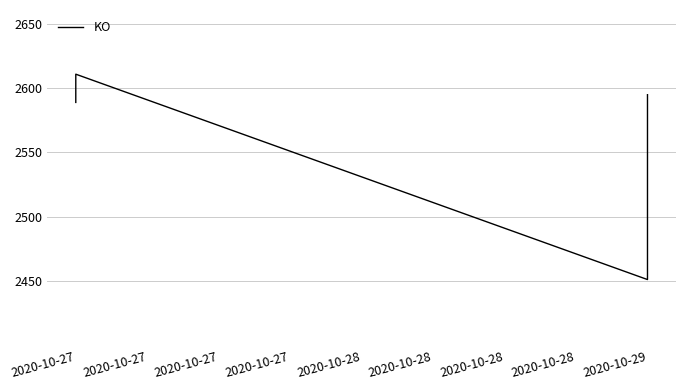

The chart shows a value of 3310 at 2020-10-29. True or false?

False